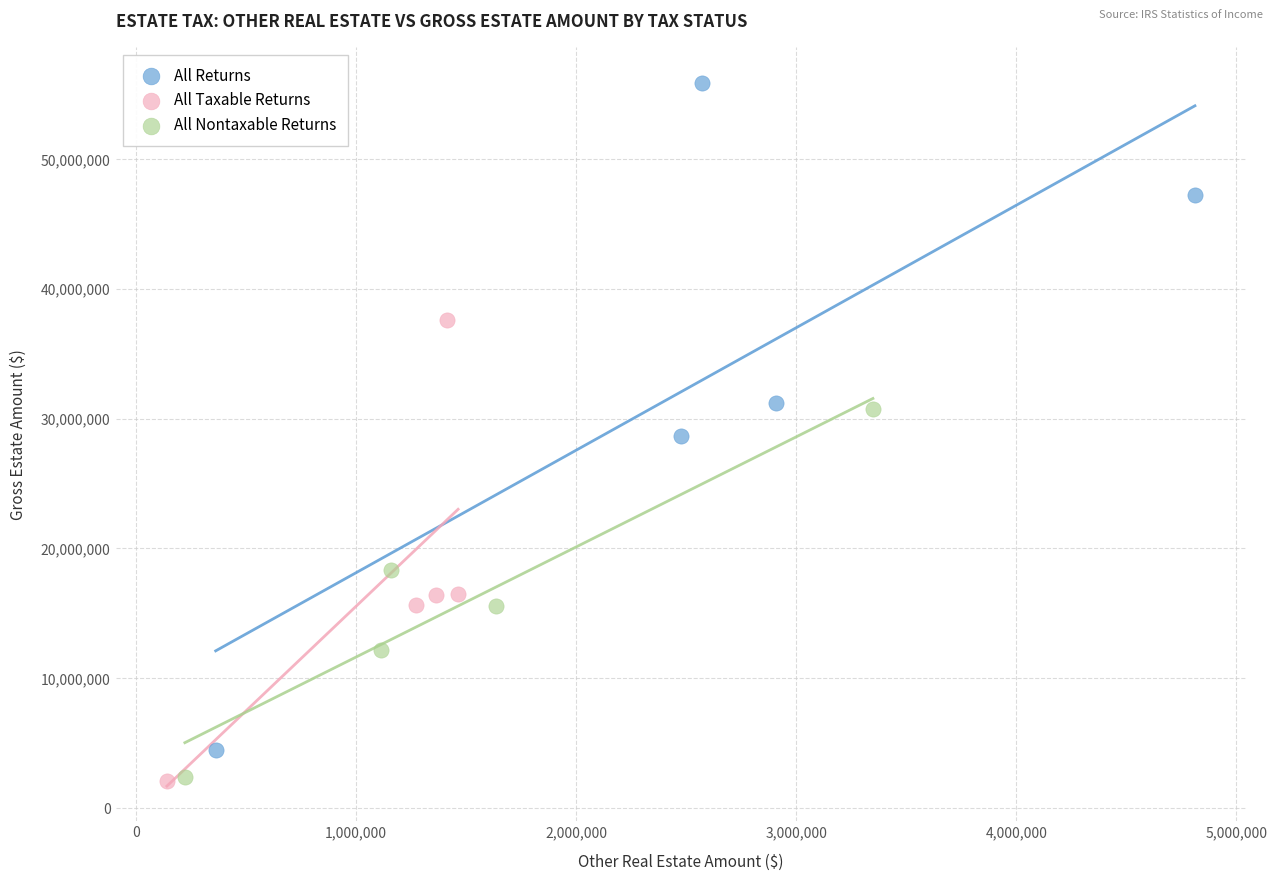

What are all the series names shown in the legend?

All Returns, All Taxable Returns, All Nontaxable Returns